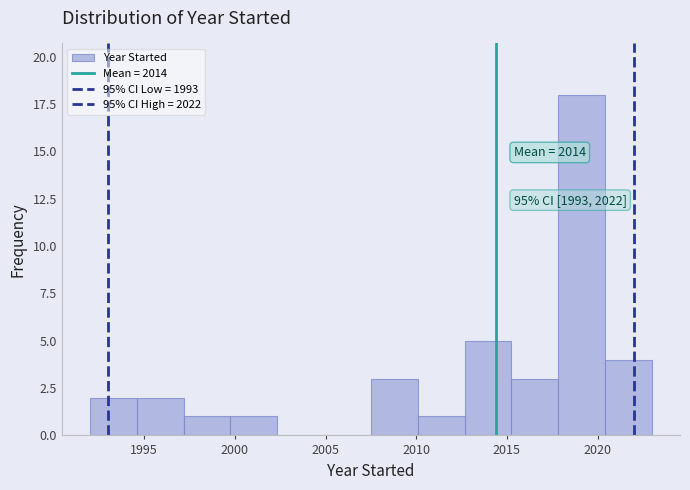

Which range on the x-axis has the tallest bar?

2018.0 to 2020.5